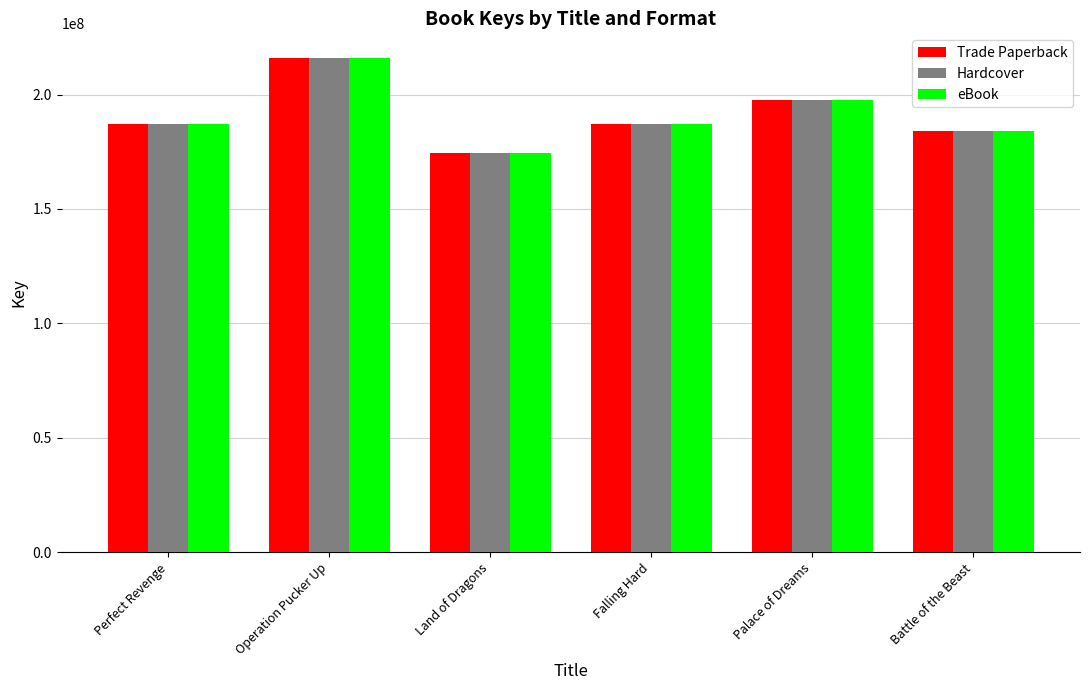

What is the maximum value shown in the chart?

215937079